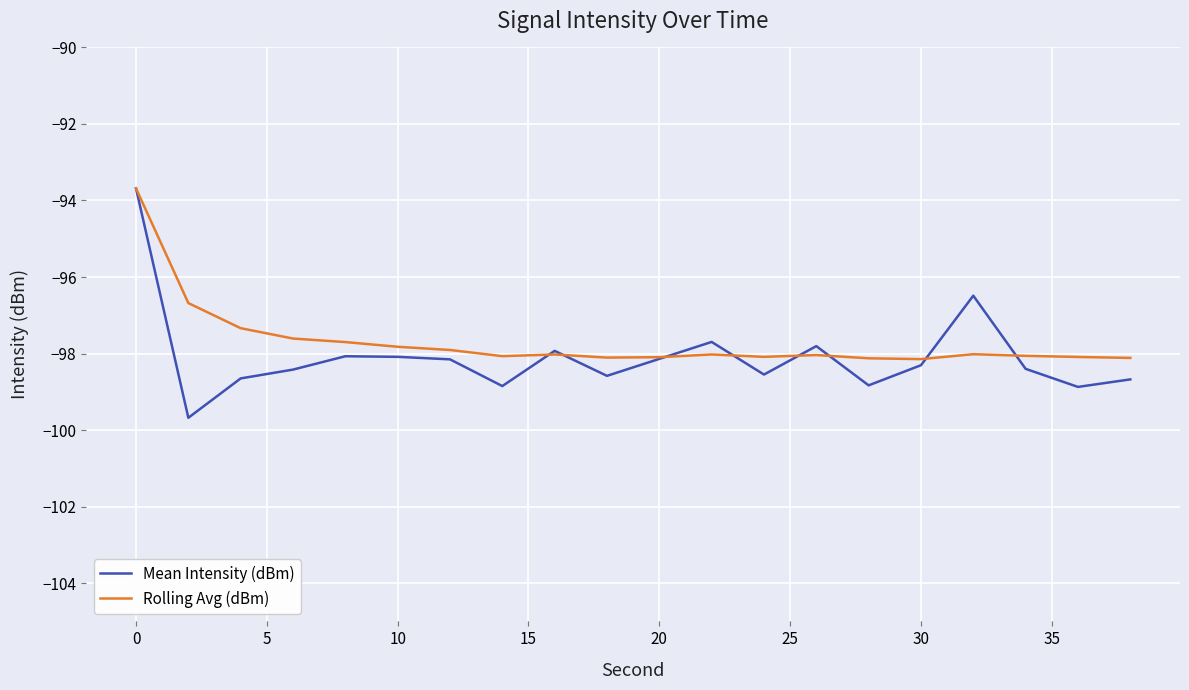

What is the minimum value shown in the chart?

-99.7